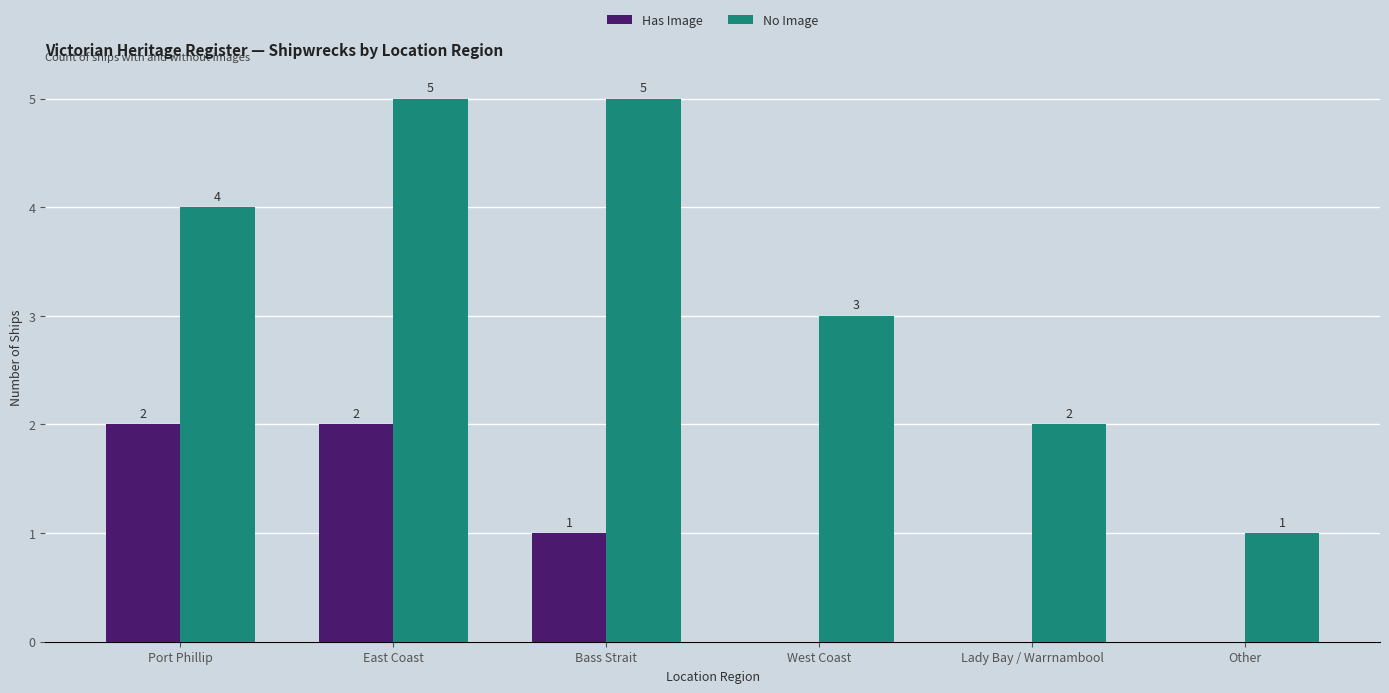

The Has Image series shows -1 at West Coast. True or false?

False